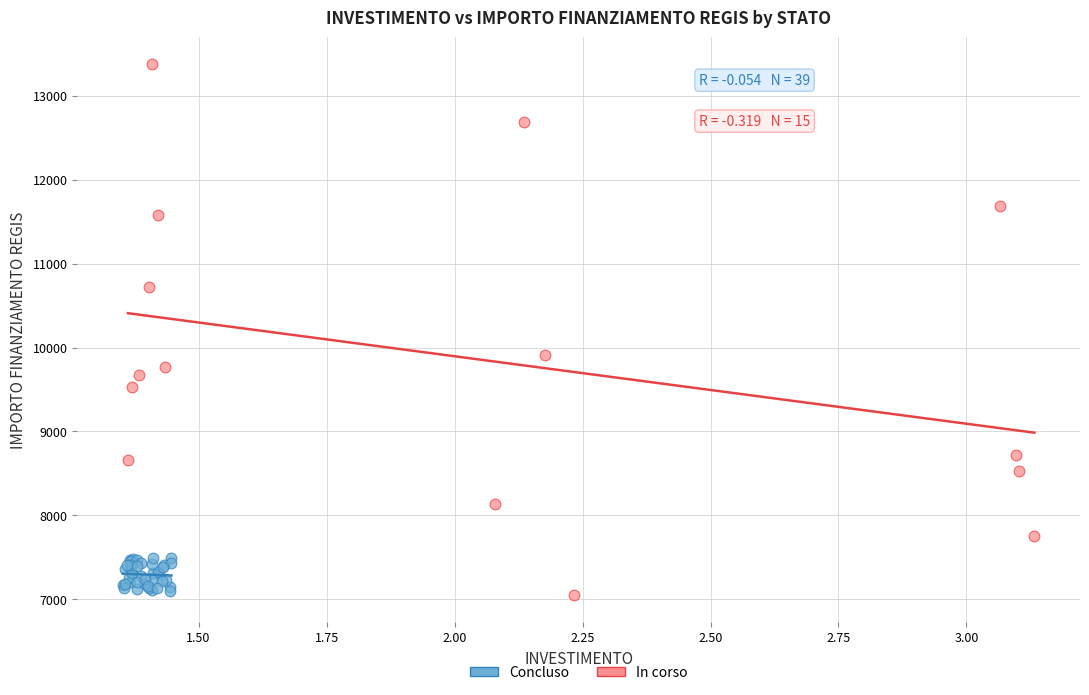

Which series has the largest Y range (max minus min)?

In corso